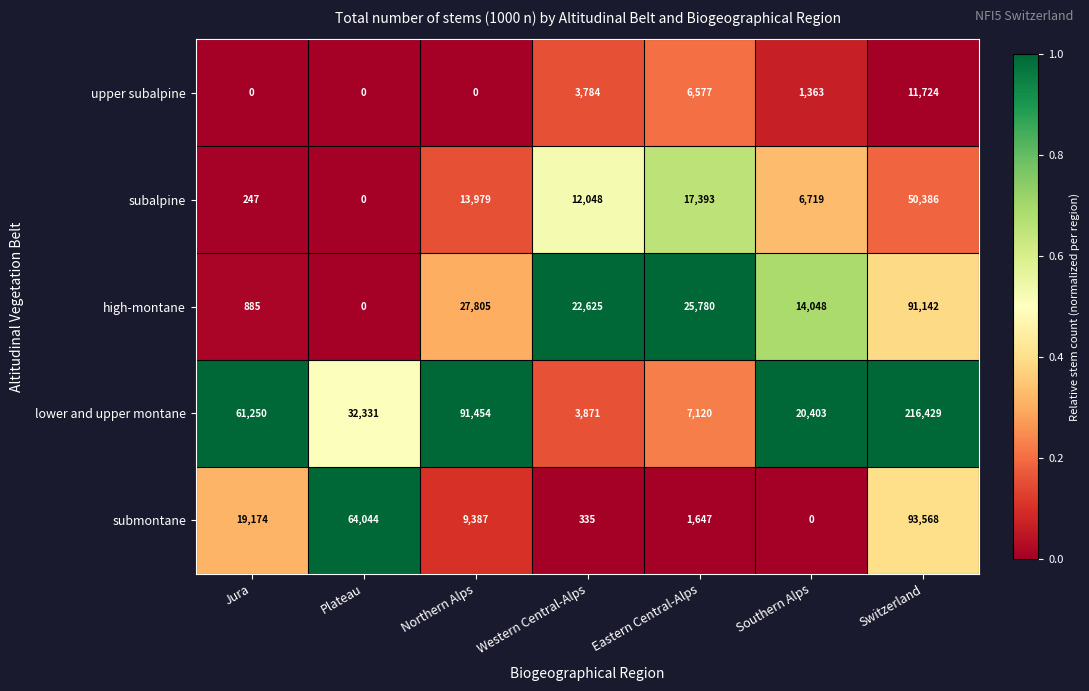

The value of upper subalpine at Northern Alps is 0. True or false?

True